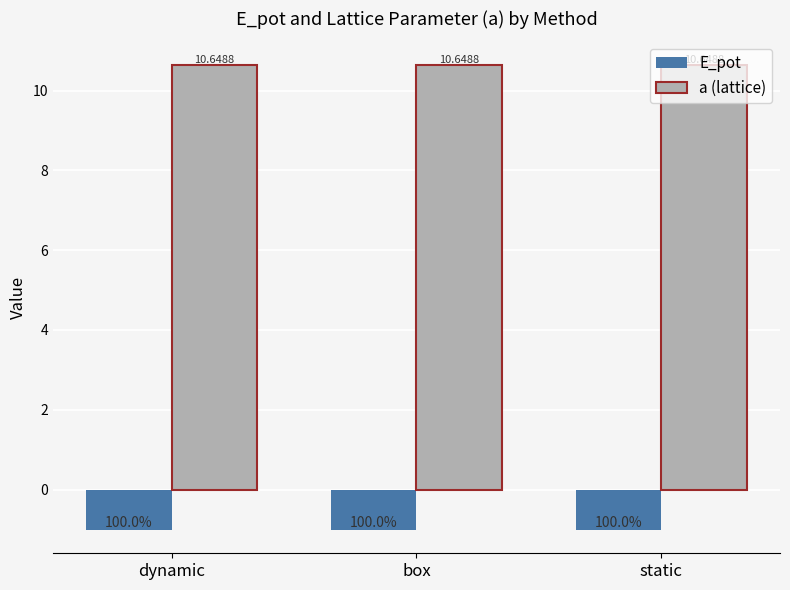

How many bars are there in total?

6